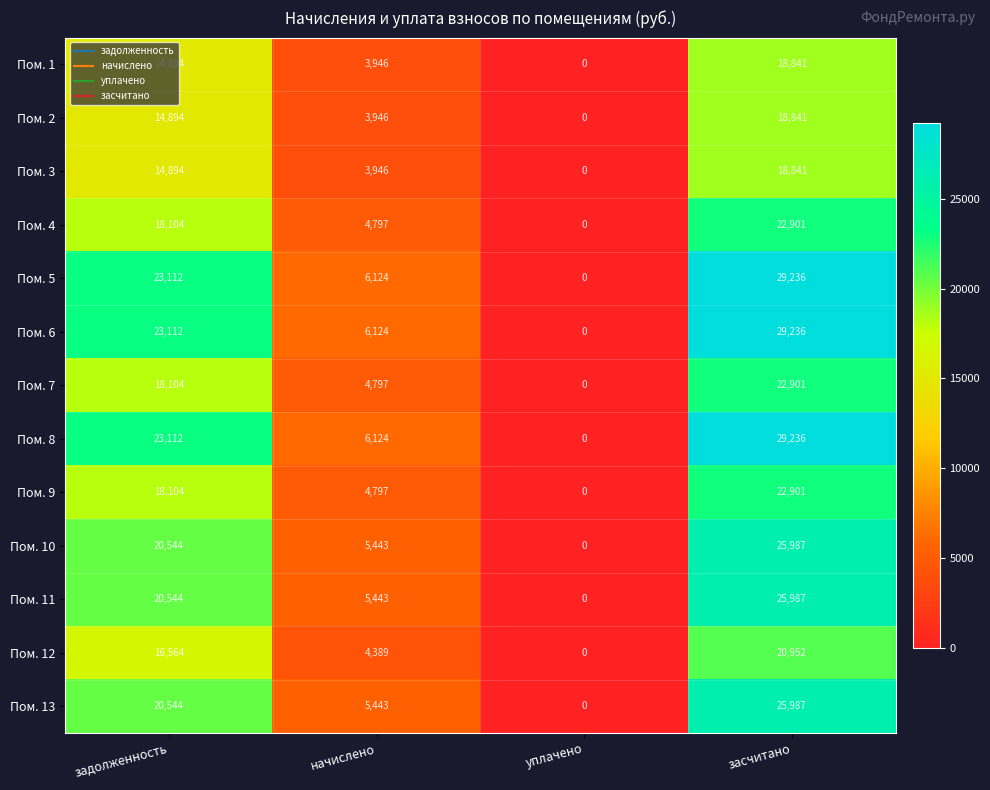

What is the spread (max minus min) of values at начислено?

2178